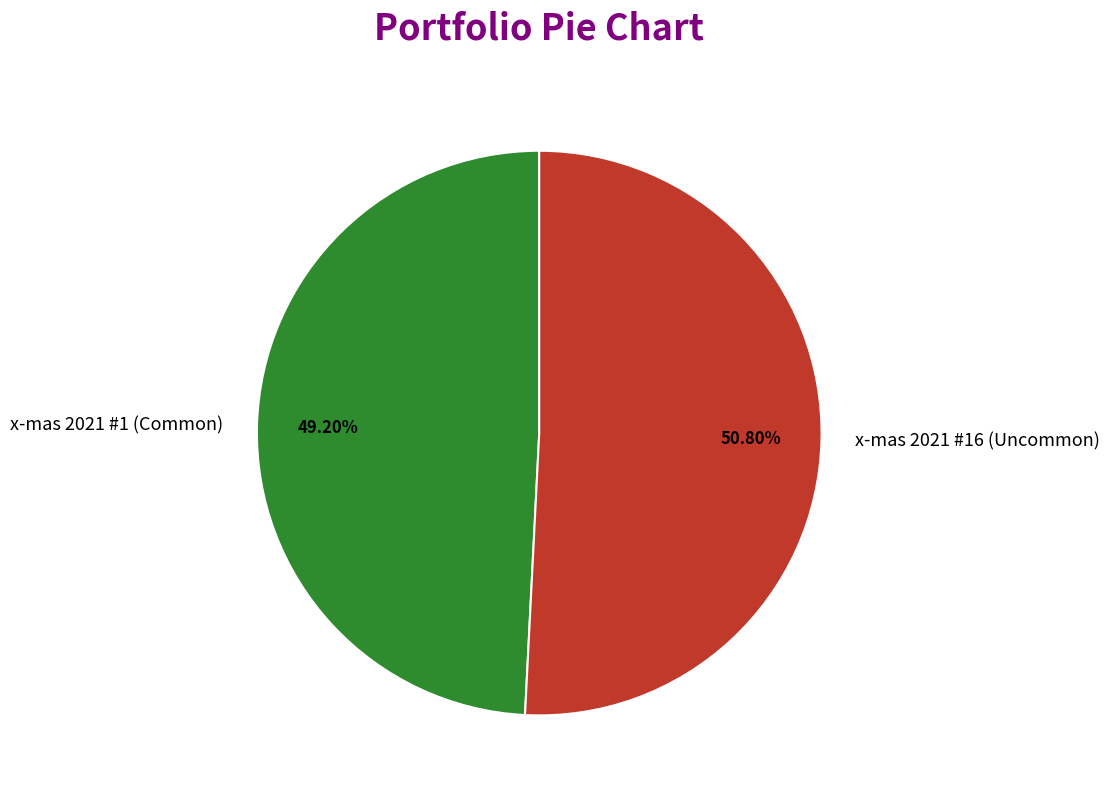

How many slices are in this pie chart?

2